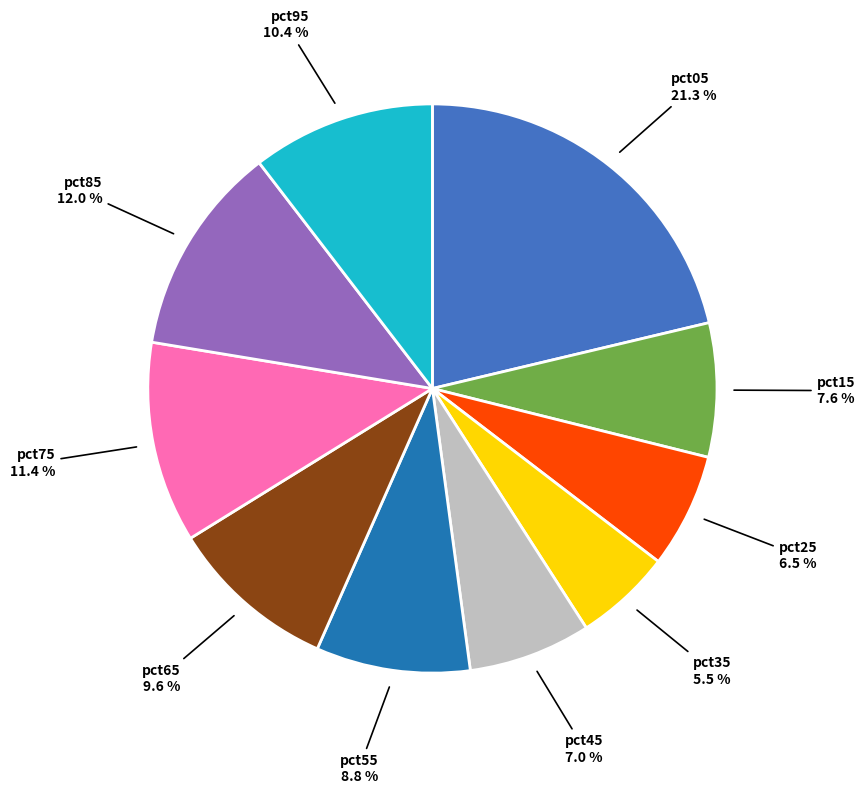

Is there any slice that represents more than half of the pie?

No